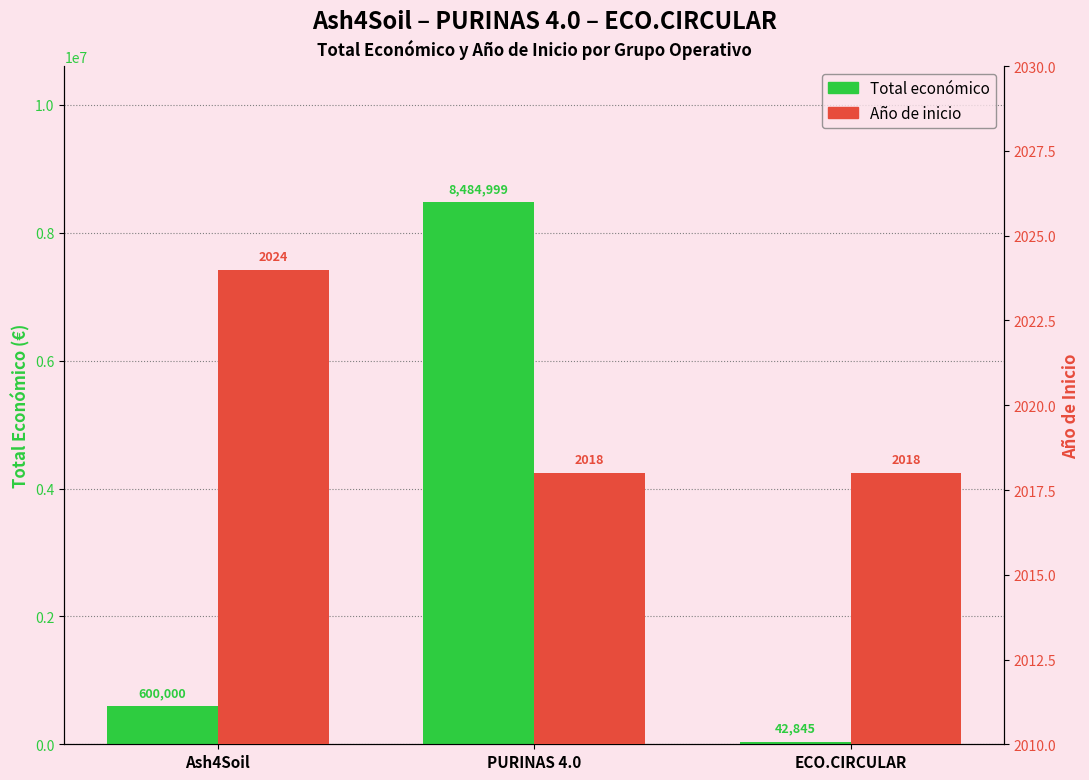

At which category does the chart reach its peak across all series?

PURINAS 4.0